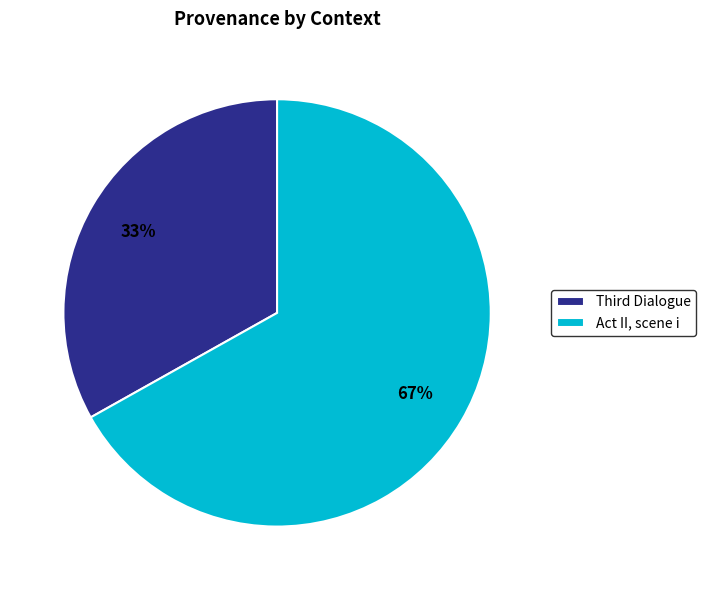

Which category accounts for the majority?

Act II, scene i